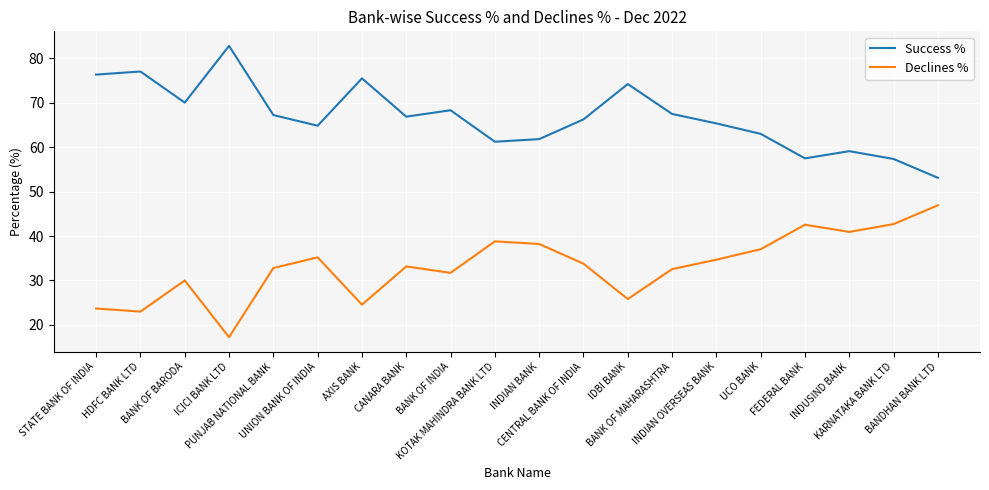

What is the minimum value for Success %?

53.1